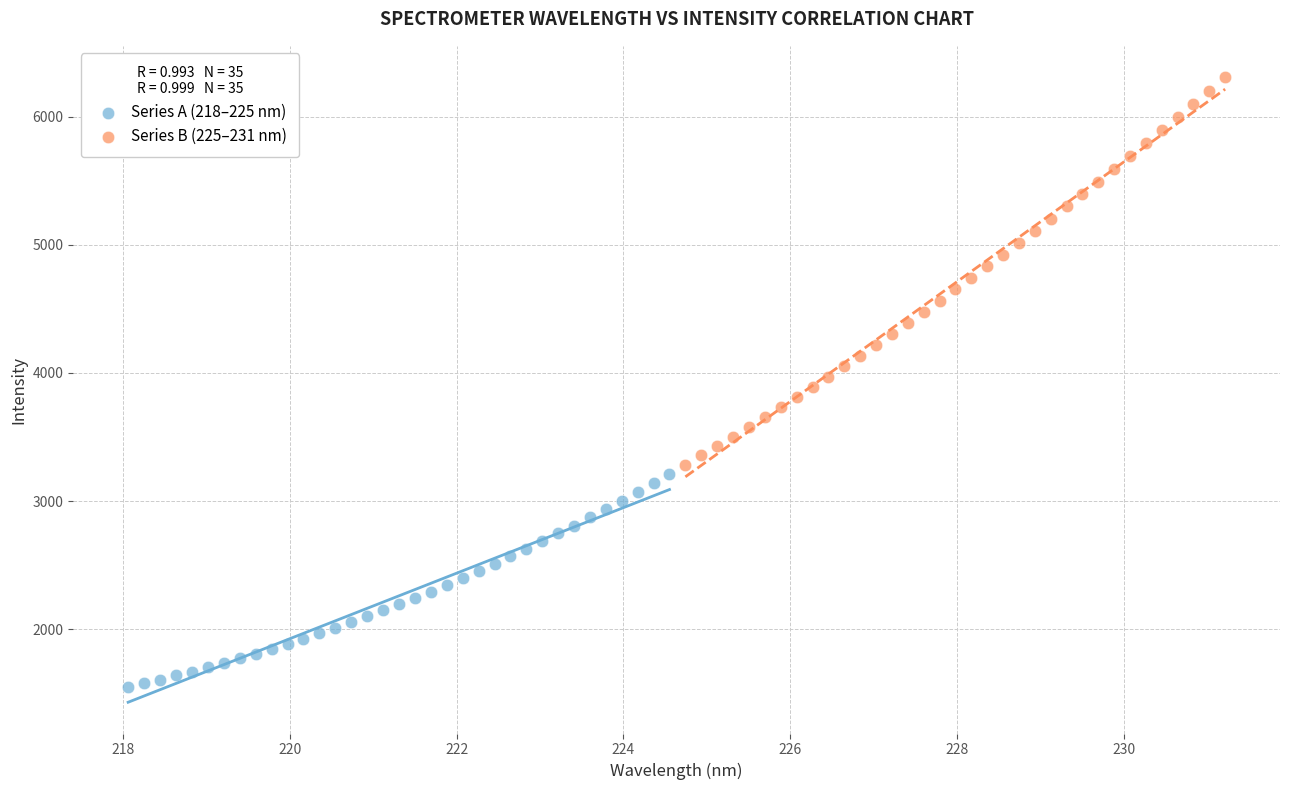

Which series reaches the maximum Y coordinate?

Series B (225–231 nm)